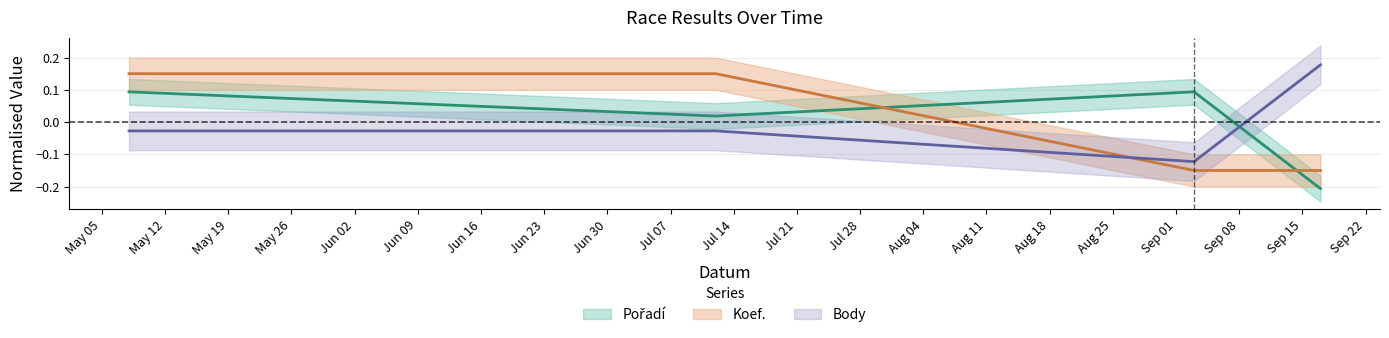

What is the difference between the second highest and minimum values in the Body series?

0.1